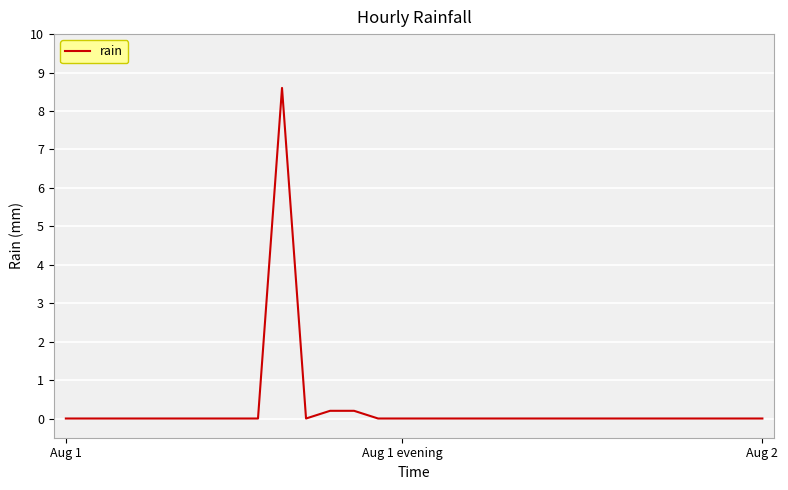

What is the difference between the maximum and minimum values?

8.6